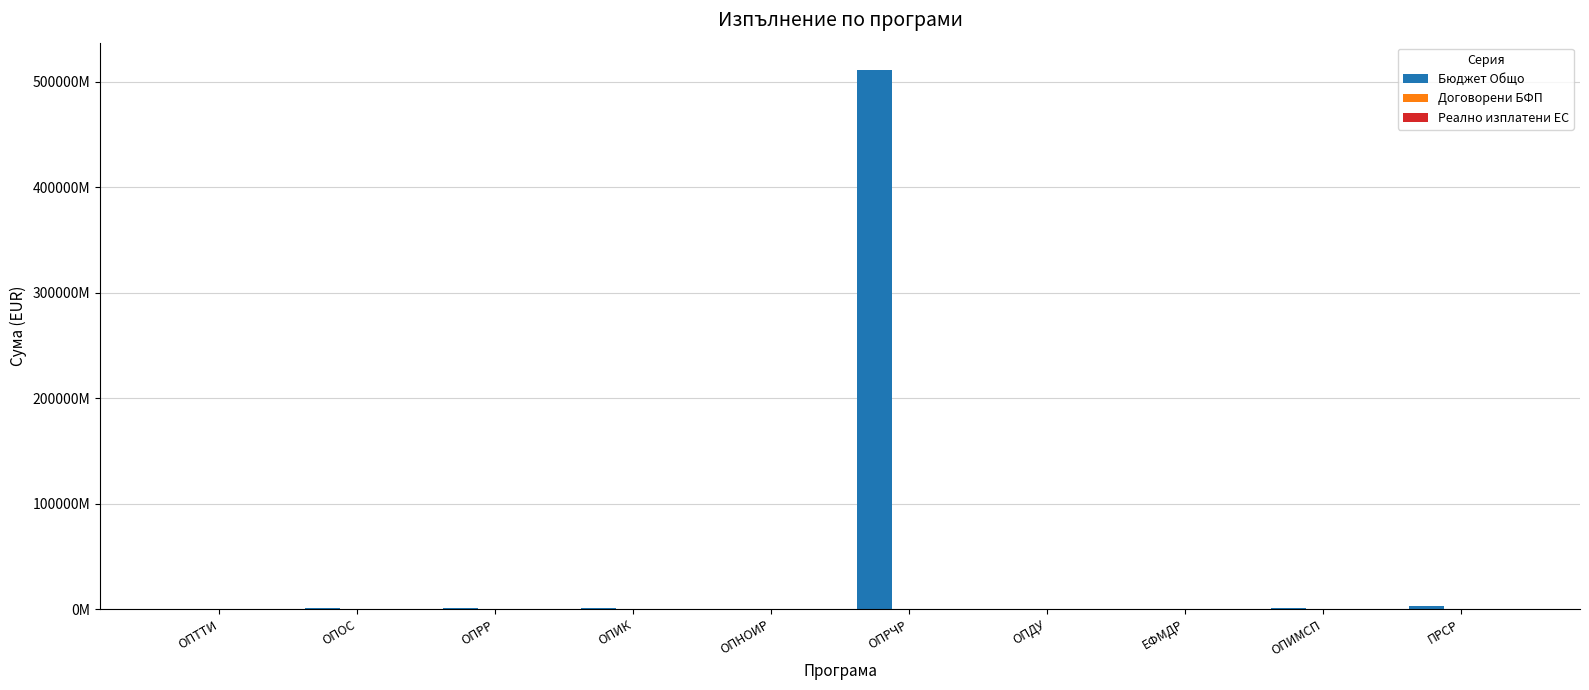

How many bars are there in total?

30